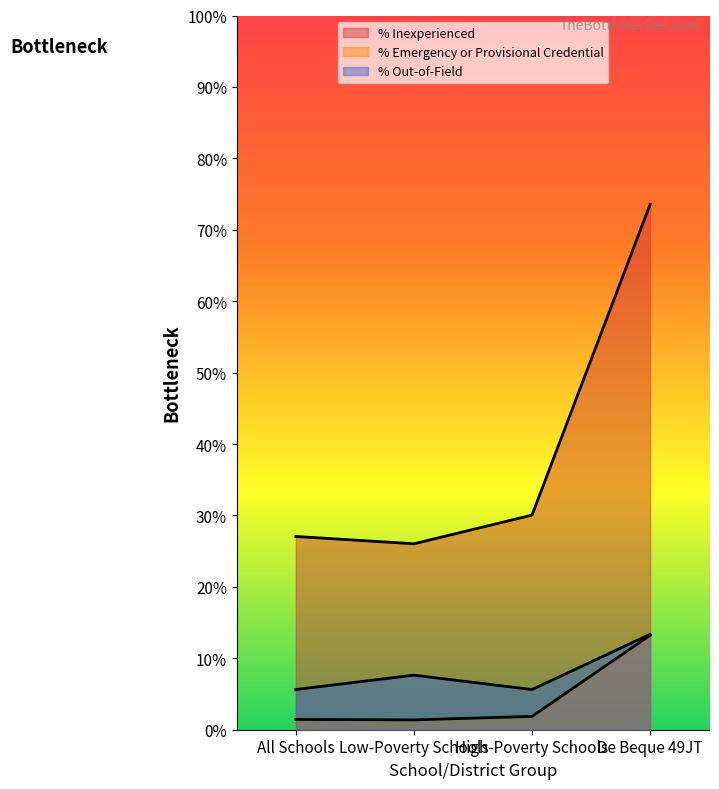

True or false: % Emergency or Provisional Credential has a value of 0.1 at De Beque 49JT.

True